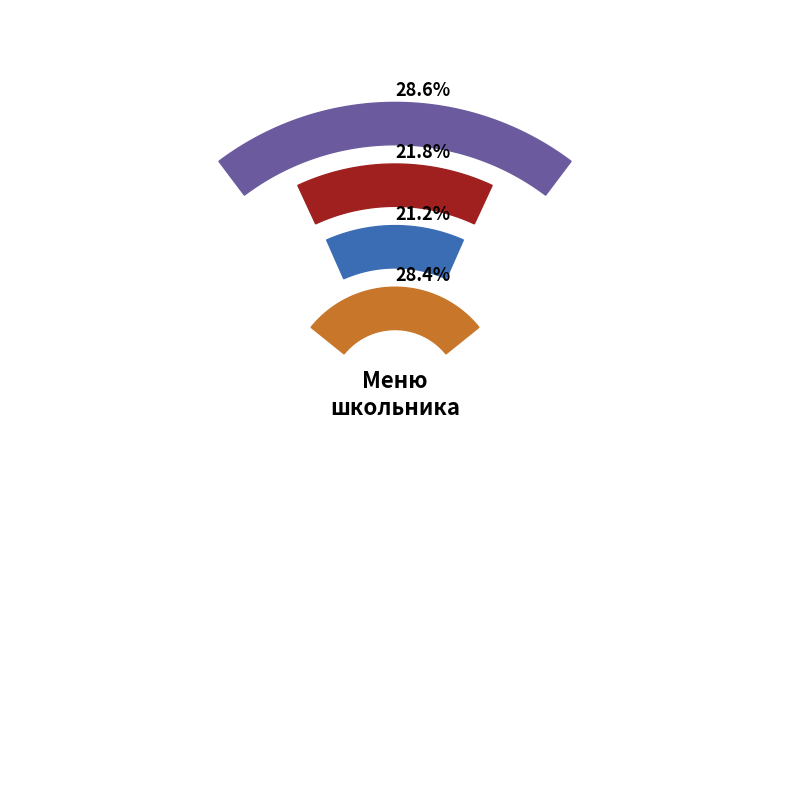

Combined, do Компот из сухофруктов and Яблоко account for over 50%?

No